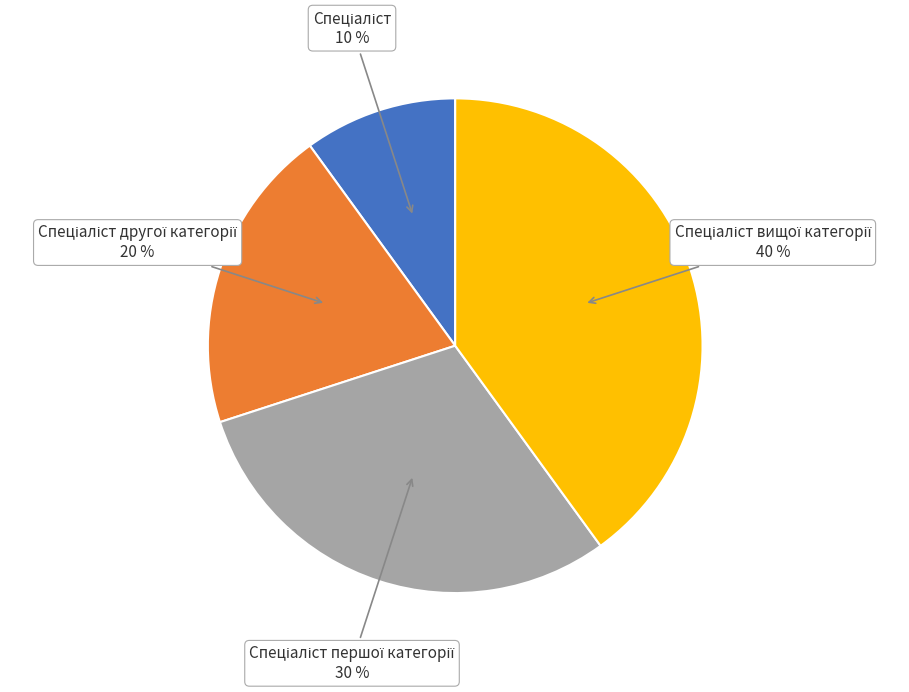

To the nearest percent, what is the average slice percentage?

25%